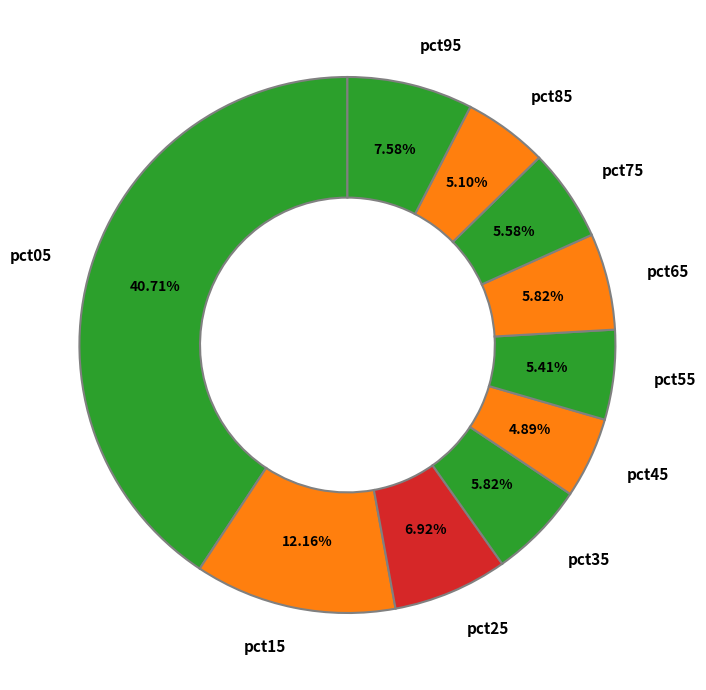

True or false: pct75 accounts for 1% of the total.

False